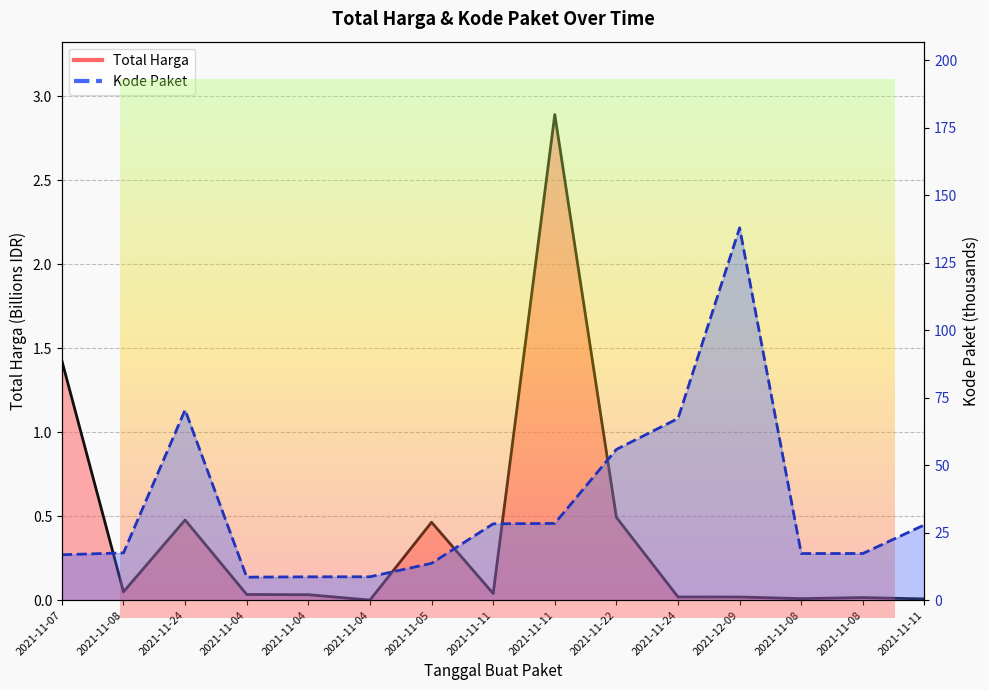

How many interior local peaks does the Total Harga series have?

4